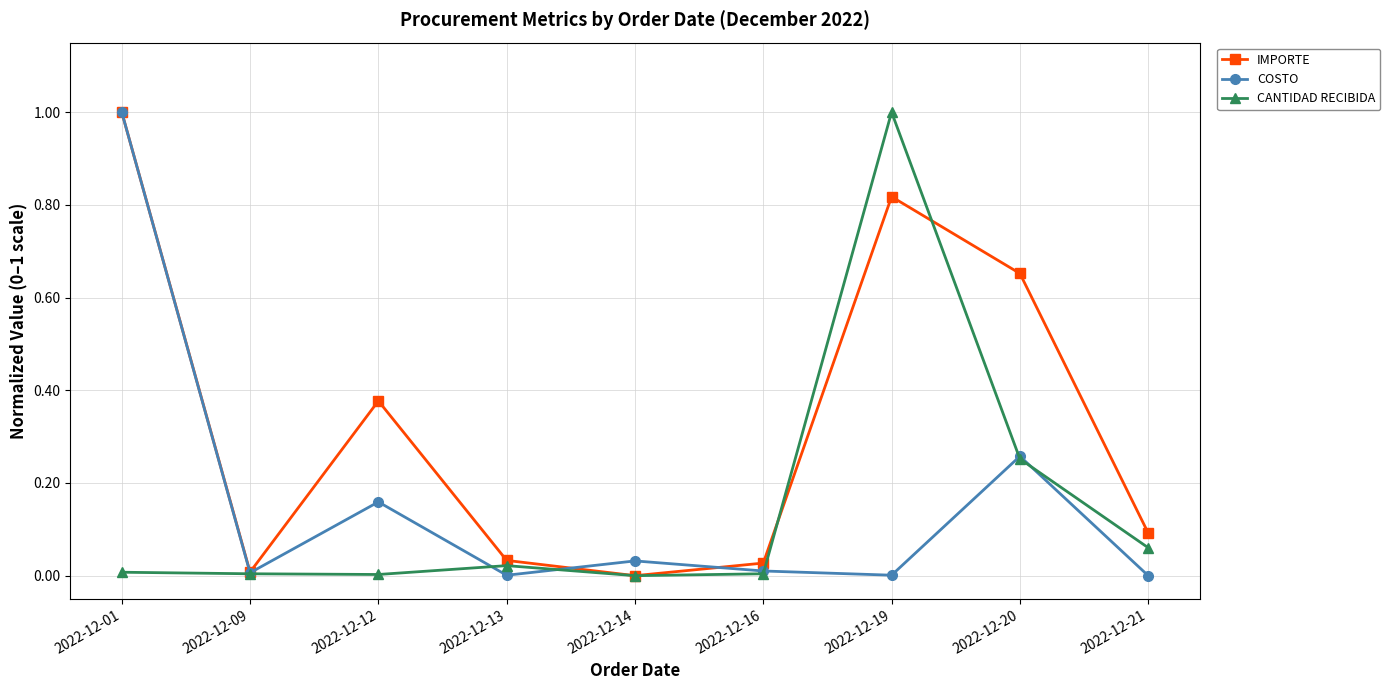

True or false: COSTO has a value of 0.0 at 2022-12-21.

True